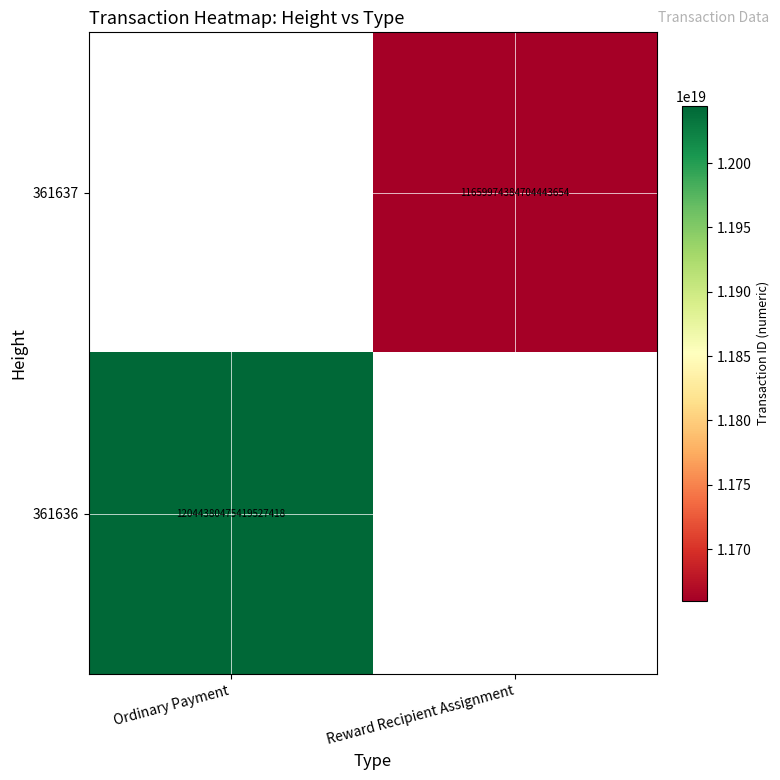

What is the maximum value shown in the chart?

12044380475419527168.0